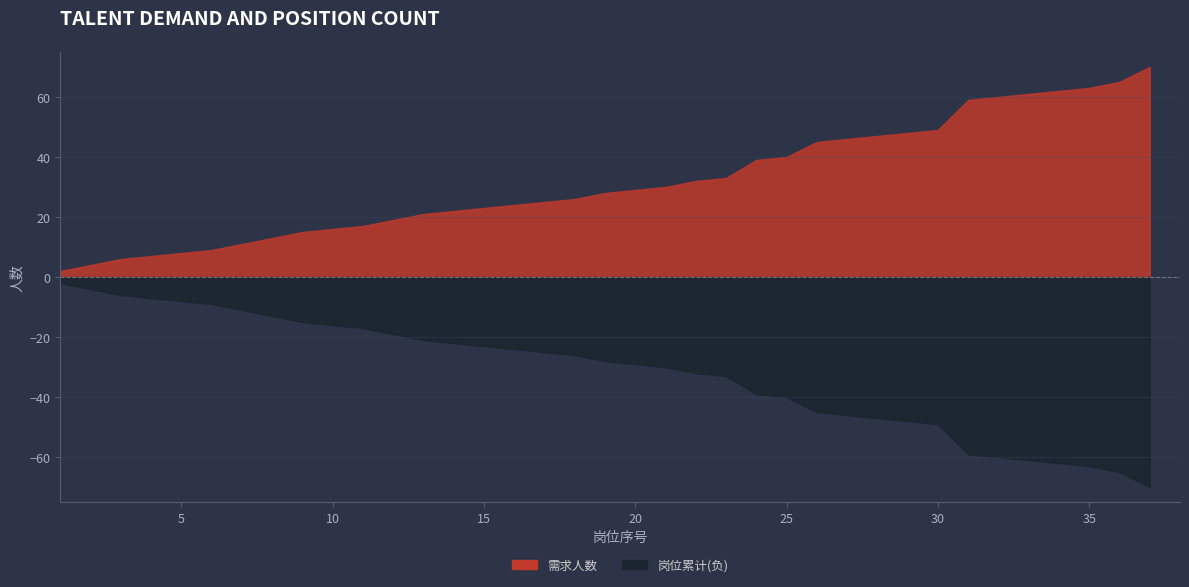

Reading left to right, what are all the values shown in this chart?

1=2	2=4	3=6	4=7	5=8	6=9	7=11	8=13	9=15	10=16	11=17	12=19	13=21	14=22	15=23	16=24	17=25	18=26	19=28	20=29	21=30	22=32	23=33	24=39	25=40	26=45	27=46	28=47	29=48	30=49	31=59	32=60	33=61	34=62	35=63	36=65	37=70